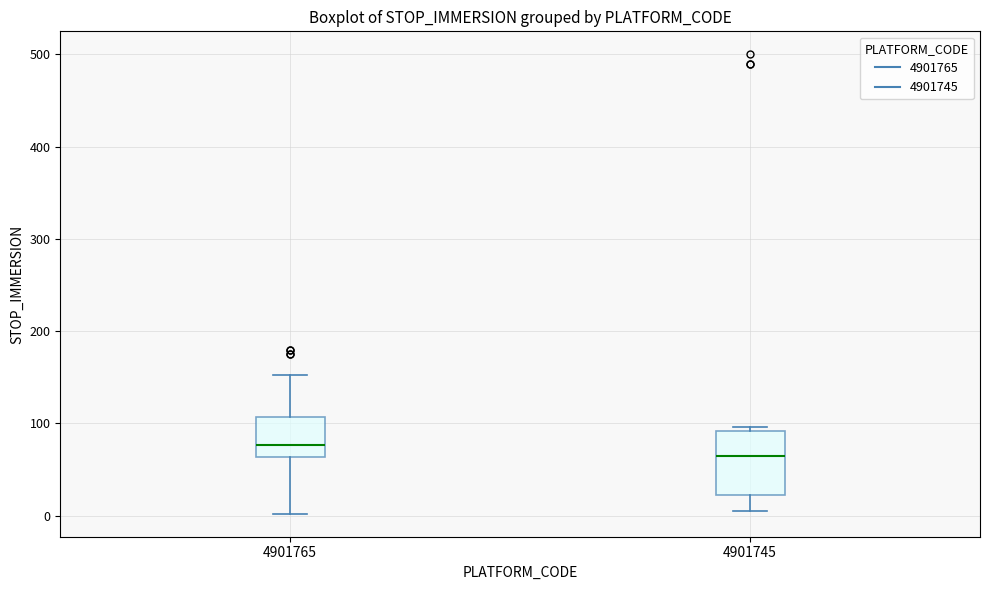

Which box's median line is the lowest?

4901745